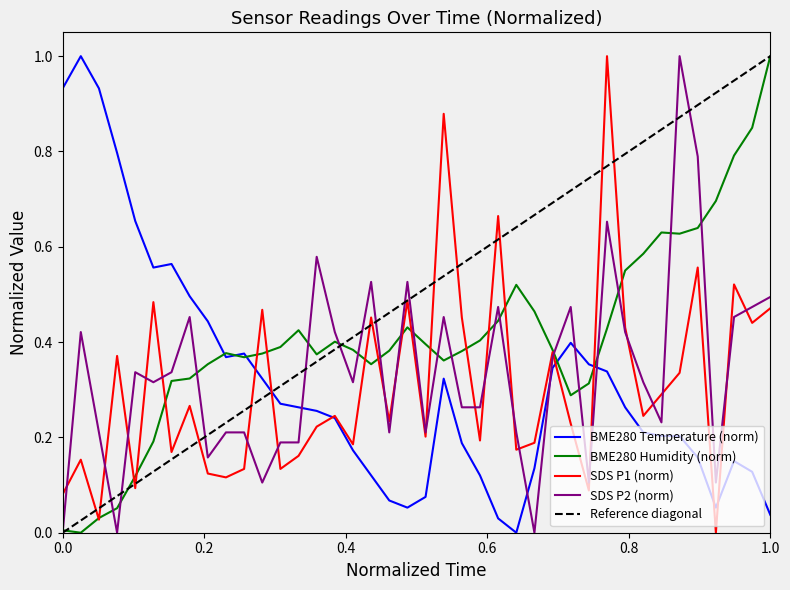

What is the value of the BME280_humidity point at the 24th from the left?

0.4